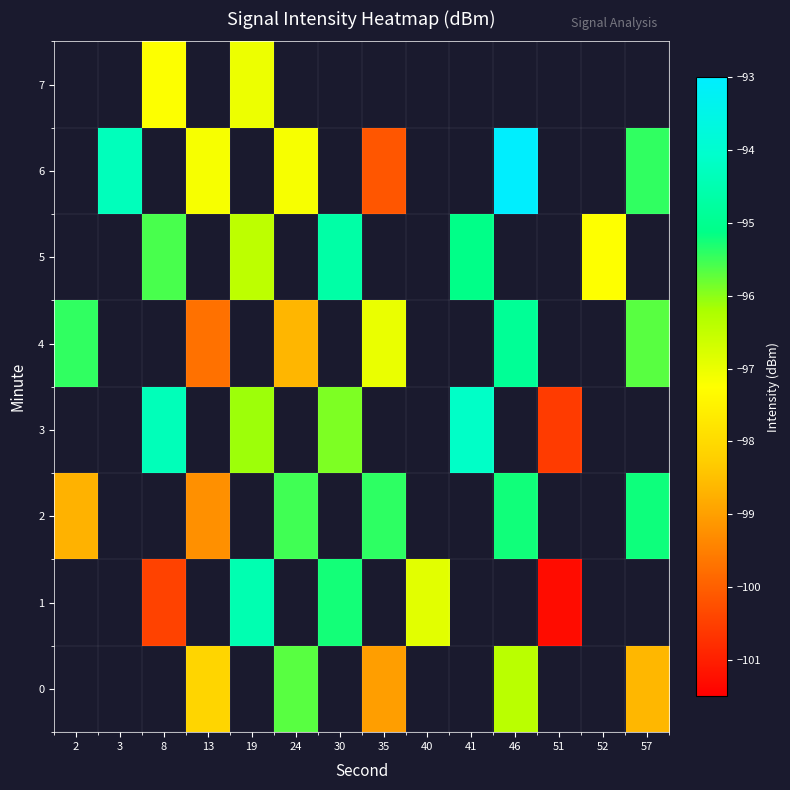

Count the row_6 values in the range -97 to -93.

3